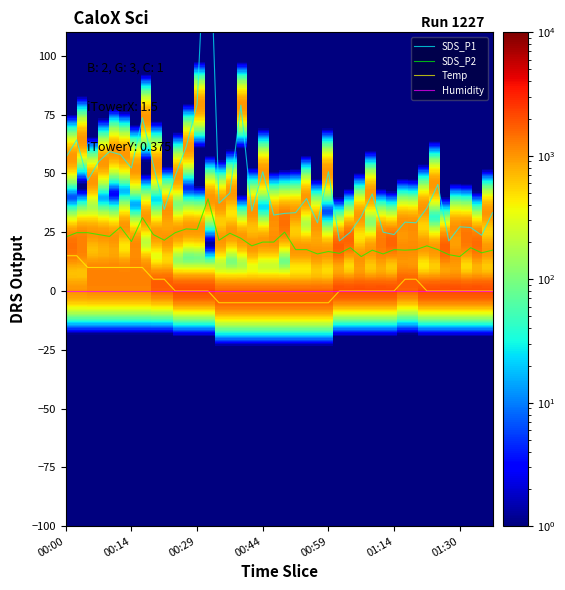

Which has a higher value, 01:38 or 00:27?

00:27